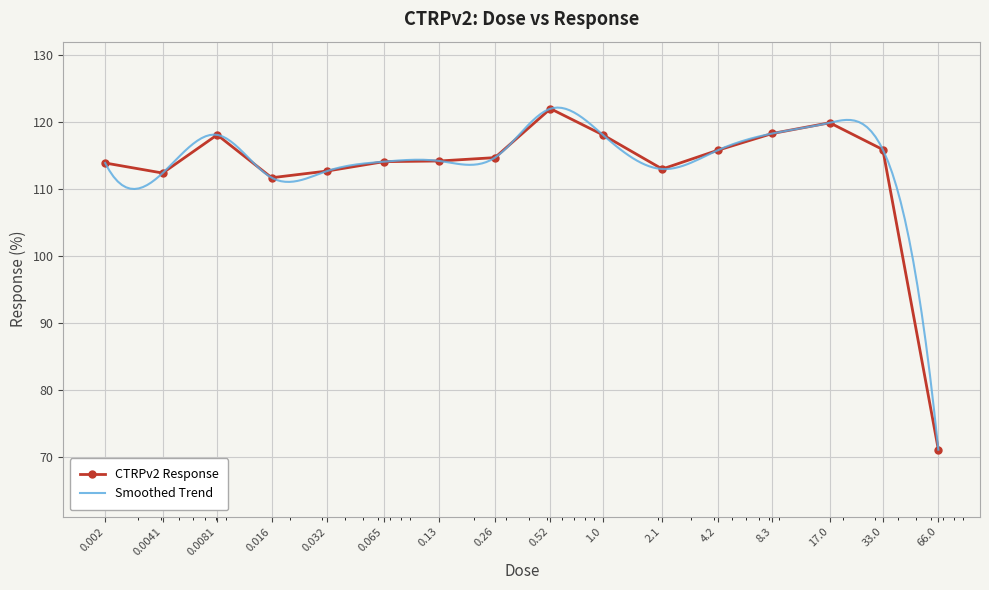

Rank the categories by value from lowest to highest.

66.0, 0.016, 0.0041, 0.032, 2.1, 0.002, 0.065, 0.13, 0.26, 4.2, 33.0, 0.0081, 1.0, 8.3, 17.0, 0.52